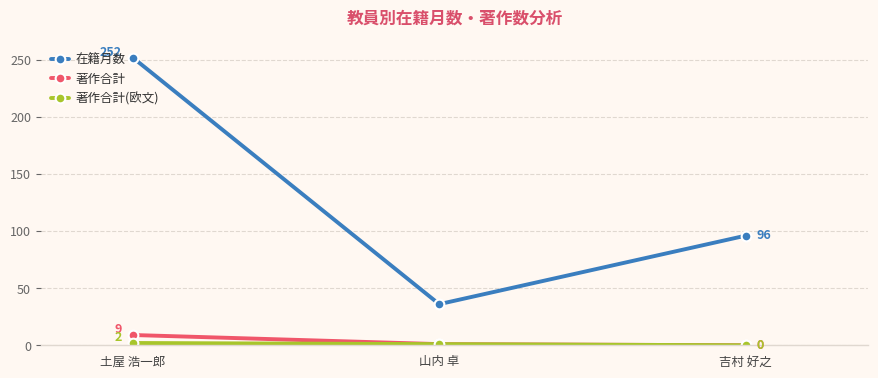

Between 土屋 浩一郎 and 山内 卓, which series saw the biggest shift?

在籍月数